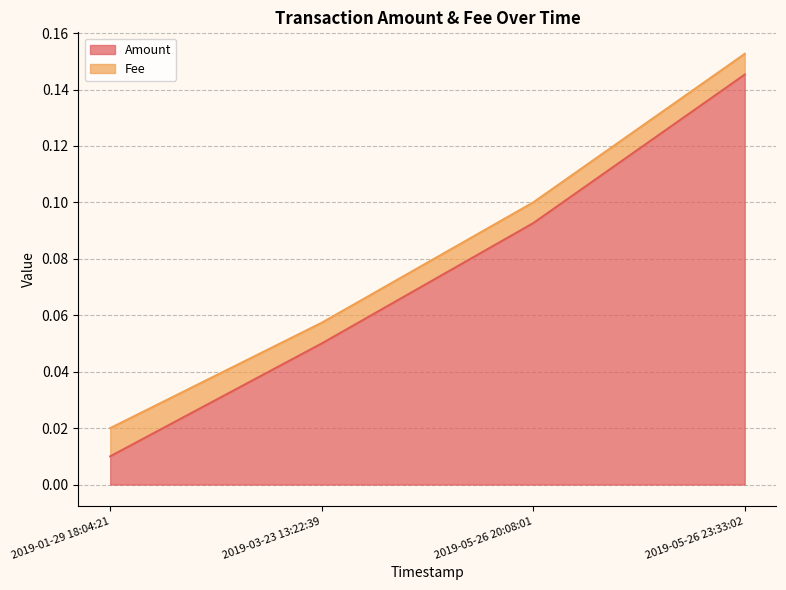

True or false: Amount has a value of 0.2 at 2019-05-26 23:33:02.

False